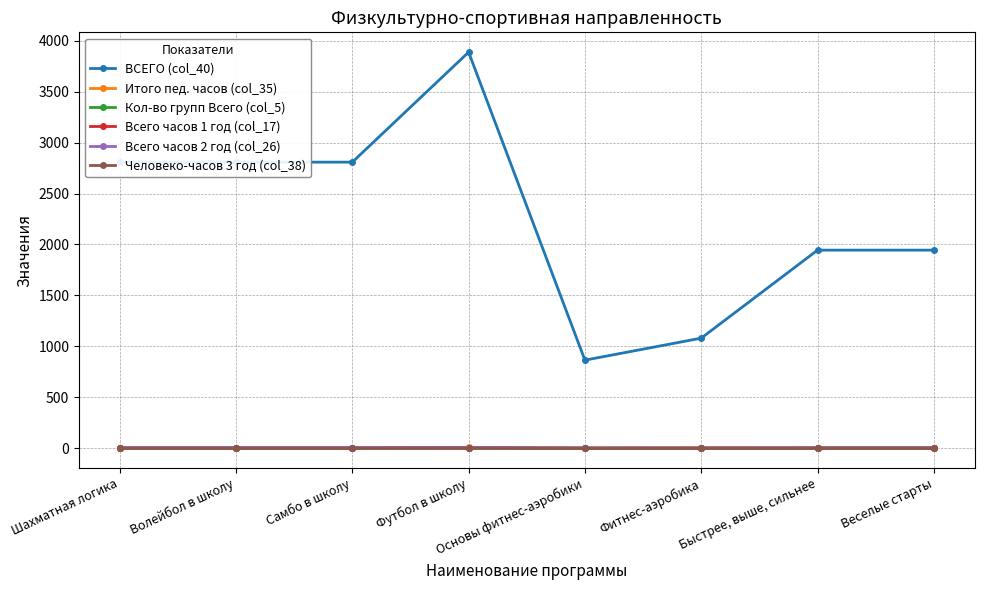

At which category is the sum across all series the highest?

Футбол в школу